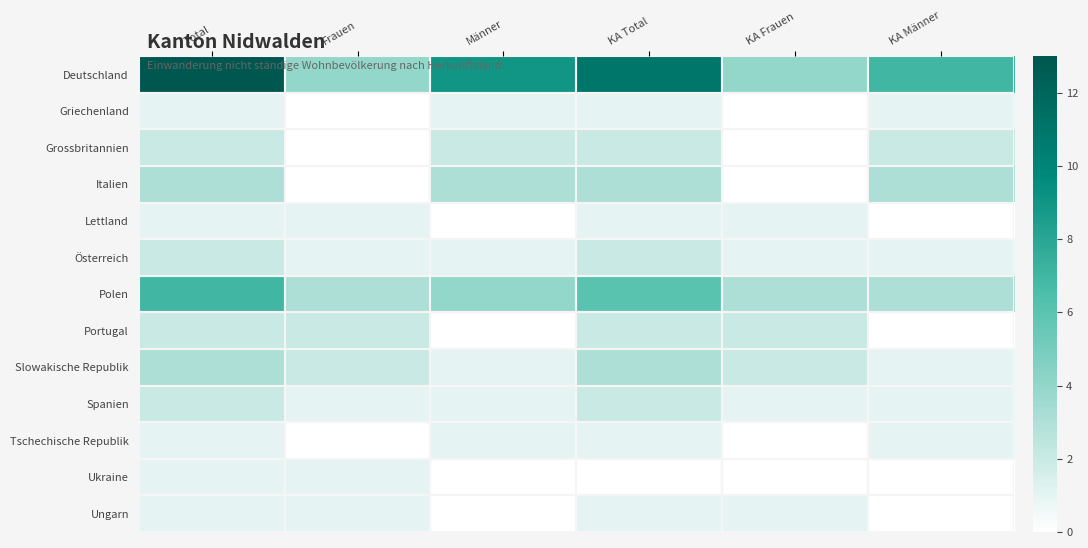

Reading left to right, list all the values displayed in this chart.

Deutschland: Total=13	Frauen=4	Männer=9	KA Total=11	KA Frauen=4	KA Männer=7
Griechenland: Total=1	Frauen=0	Männer=1	KA Total=1	KA Frauen=0	KA Männer=1
Grossbritannien: Total=2	Frauen=0	Männer=2	KA Total=2	KA Frauen=0	KA Männer=2
Italien: Total=3	Frauen=0	Männer=3	KA Total=3	KA Frauen=0	KA Männer=3
Lettland: Total=1	Frauen=1	Männer=0	KA Total=1	KA Frauen=1	KA Männer=0
Österreich: Total=2	Frauen=1	Männer=1	KA Total=2	KA Frauen=1	KA Männer=1
Polen: Total=7	Frauen=3	Männer=4	KA Total=6	KA Frauen=3	KA Männer=3
Portugal: Total=2	Frauen=2	Männer=0	KA Total=2	KA Frauen=2	KA Männer=0
Slowakische Republik: Total=3	Frauen=2	Männer=1	KA Total=3	KA Frauen=2	KA Männer=1
Spanien: Total=2	Frauen=1	Männer=1	KA Total=2	KA Frauen=1	KA Männer=1
Tschechische Republik: Total=1	Frauen=0	Männer=1	KA Total=1	KA Frauen=0	KA Männer=1
Ukraine: Total=1	Frauen=1	Männer=0	KA Total=0	KA Frauen=0	KA Männer=0
Ungarn: Total=1	Frauen=1	Männer=0	KA Total=1	KA Frauen=1	KA Männer=0